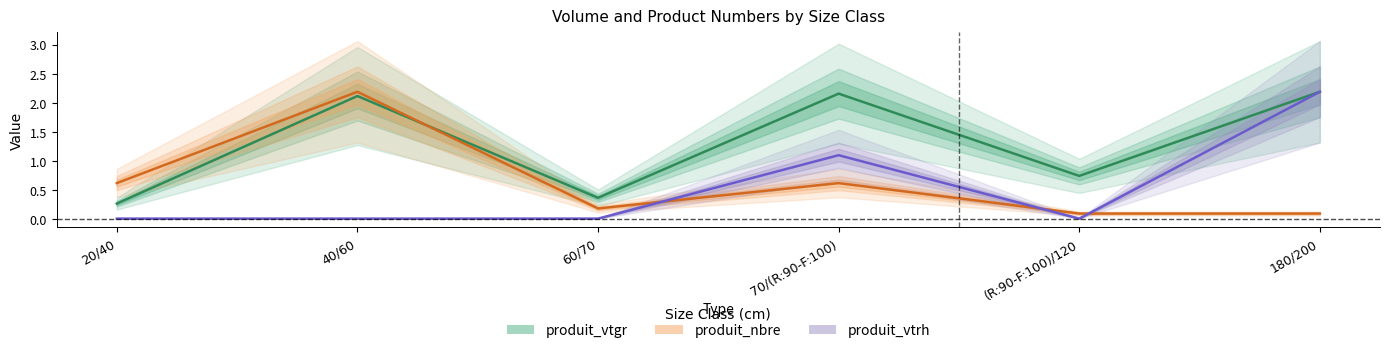

At how many categories does at least one series exceed 0?

6